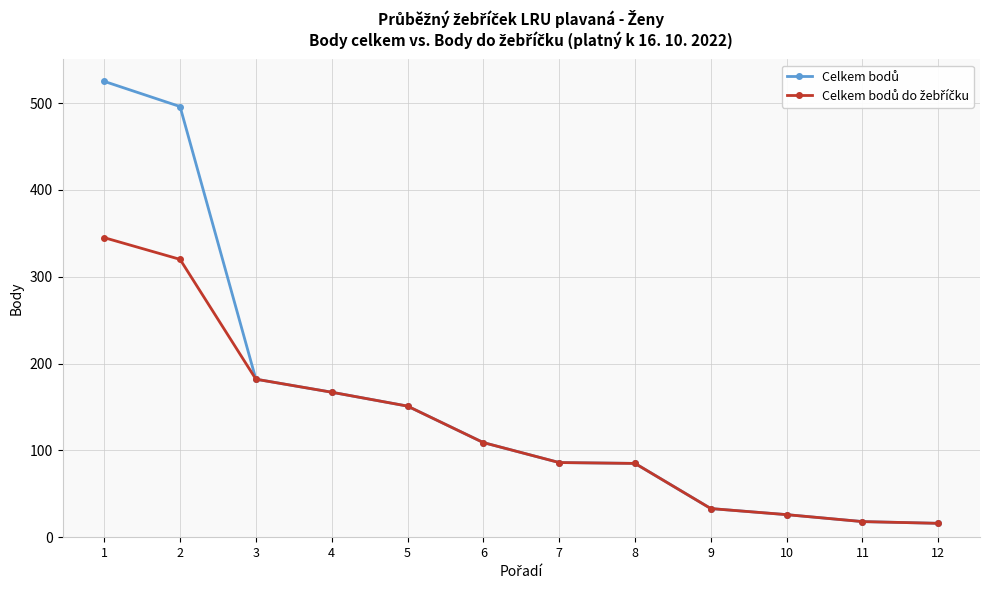

What is the minimum value shown in the chart?

16